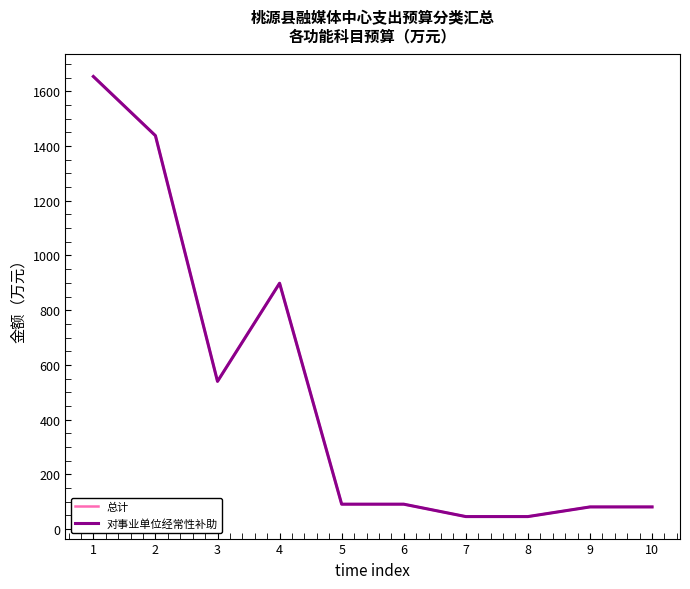

Does the chart have visible grid lines?

No